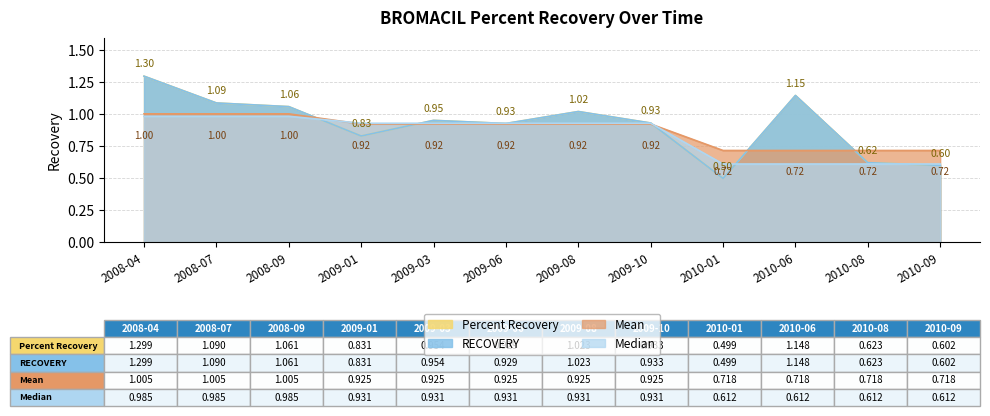

The RECOVERY series shows 0.9 at 2009-10. True or false?

True